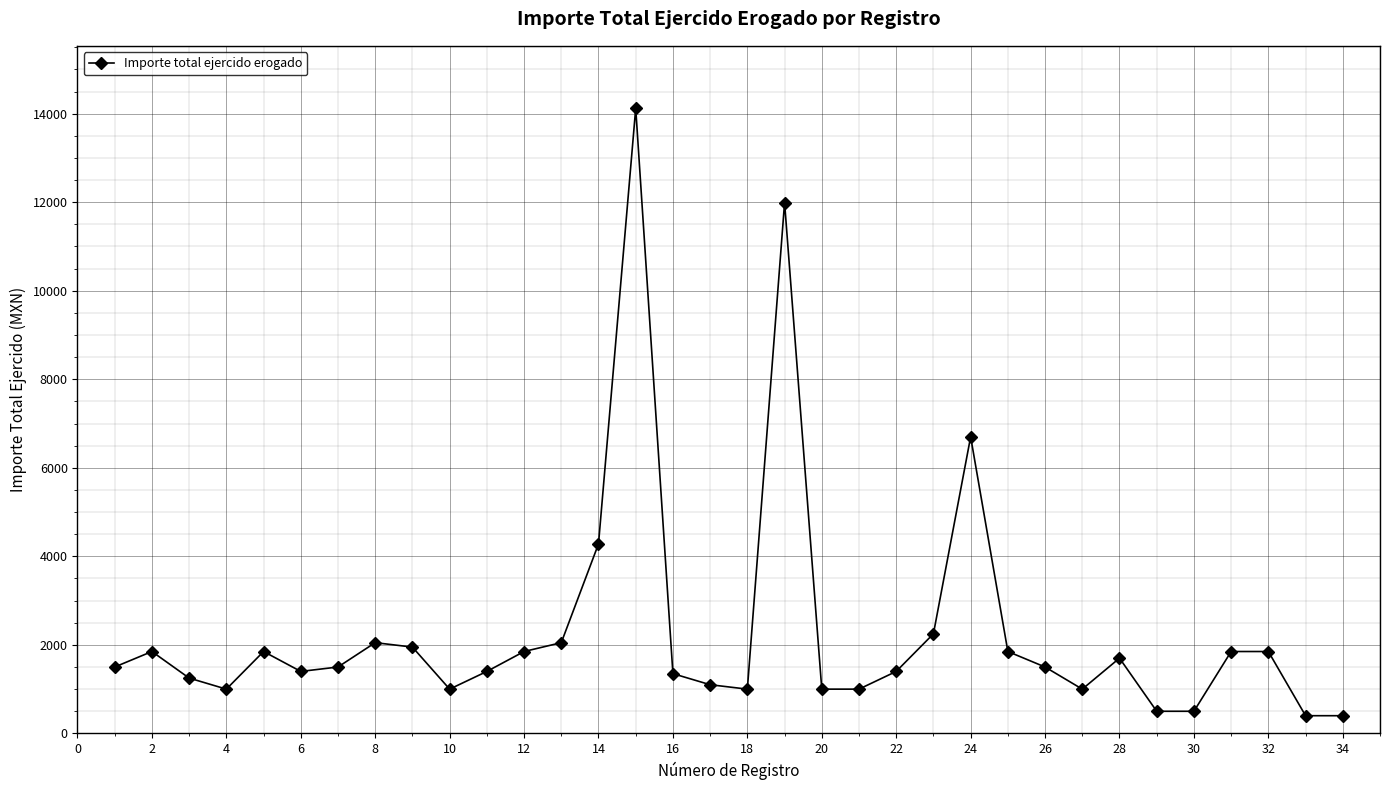

What is the greatest value displayed?

14120